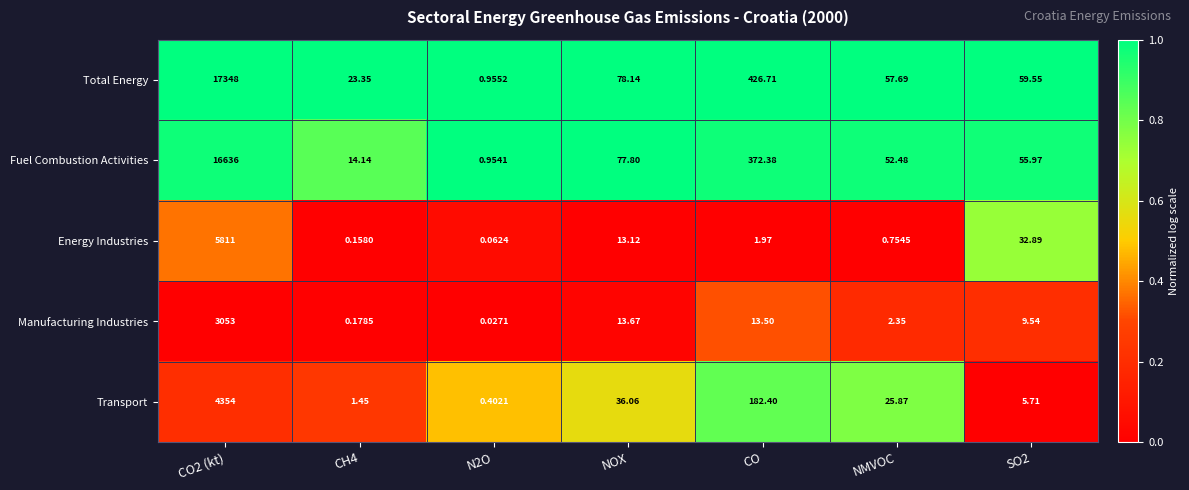

At NMVOC, list the series in order from largest to smallest.

Total Energy, Fuel Combustion Activities, Transport, Manufacturing Industries, Energy Industries